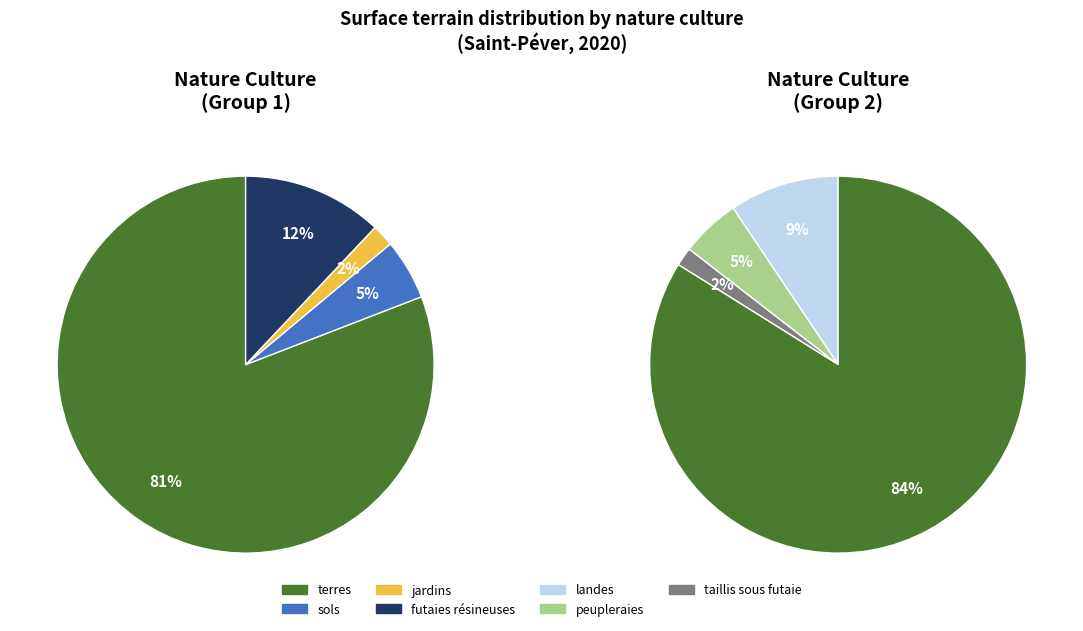

Which category accounts for the majority?

terres